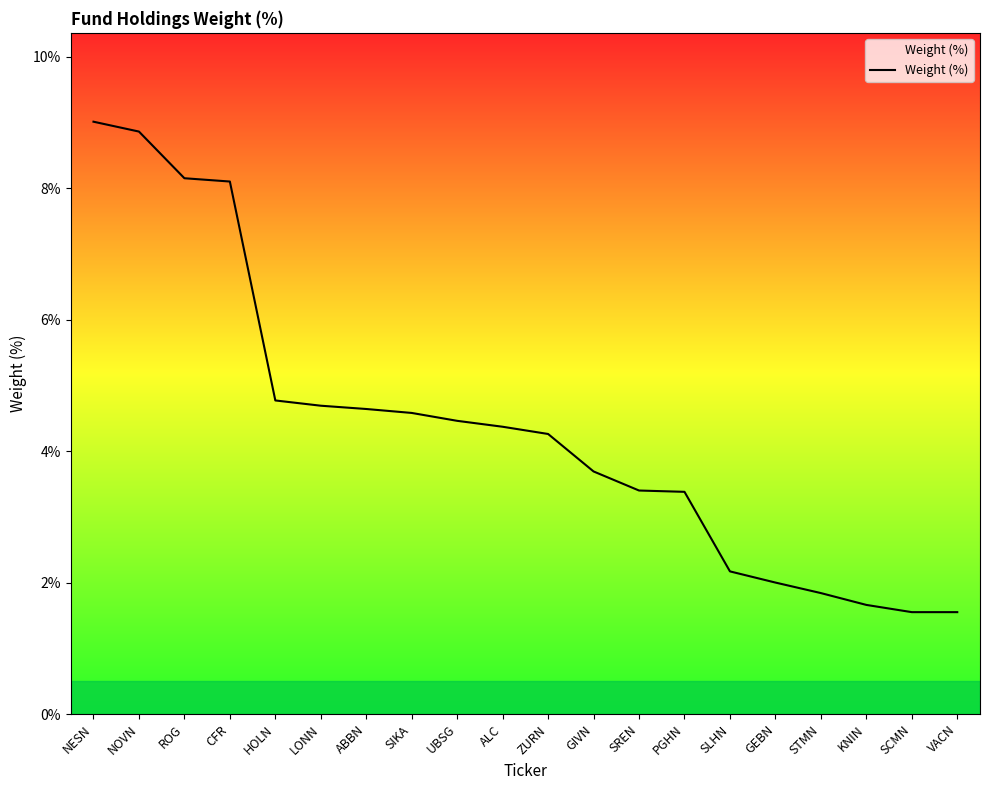

Reading left to right, what are all the values shown in this chart?

9.0	8.9	8.2	8.1	4.8	4.7	4.6	4.6	4.5	4.4	4.3	3.7	3.4	3.4	2.2	2.0	1.8	1.7	1.6	1.6